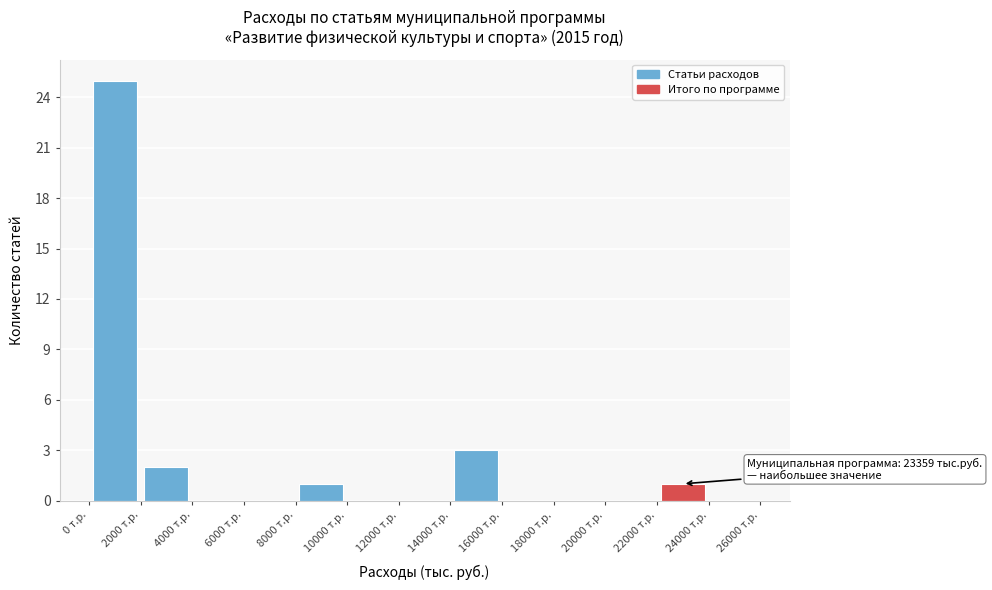

Over which range of the x-axis is the bar tallest?

0 to 2000